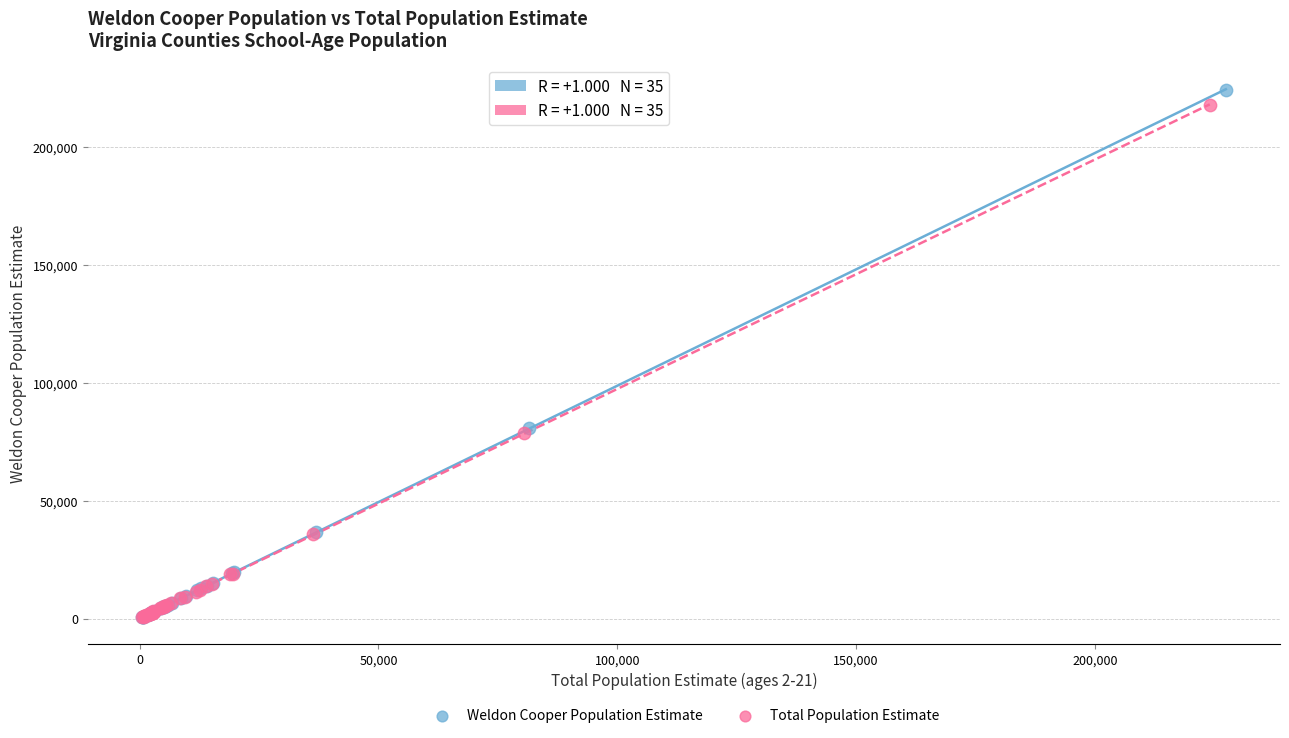

Which series has the largest Y range (max minus min)?

Weldon Cooper Population Estimate